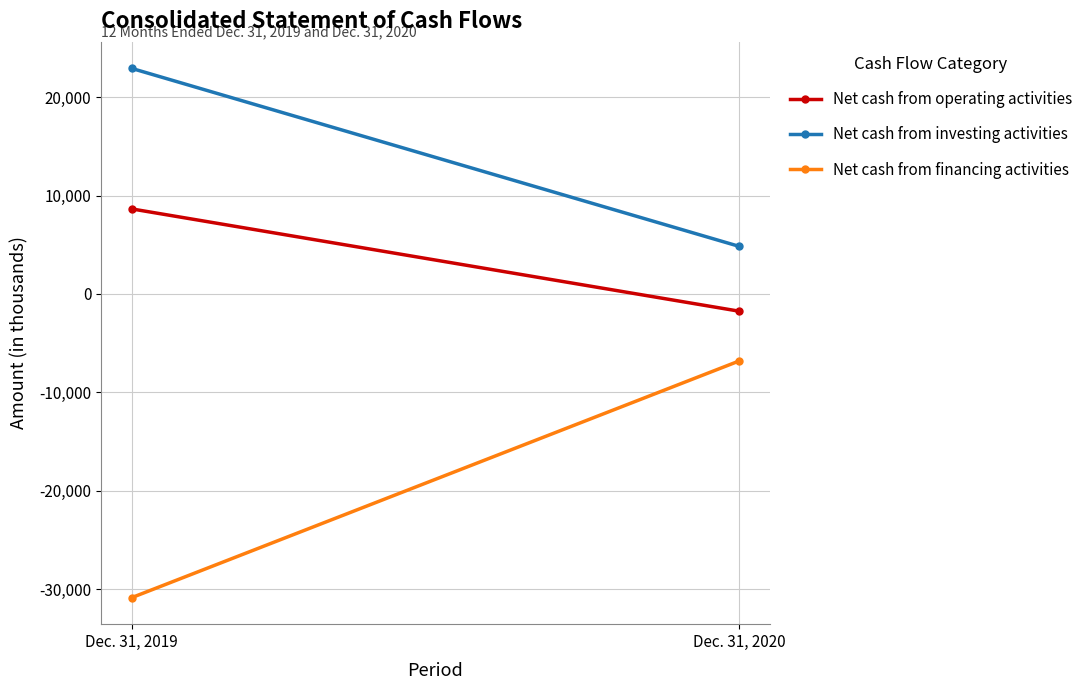

Is it true that Net cash from financing activities equals -18678 at Dec. 31, 2019?

False